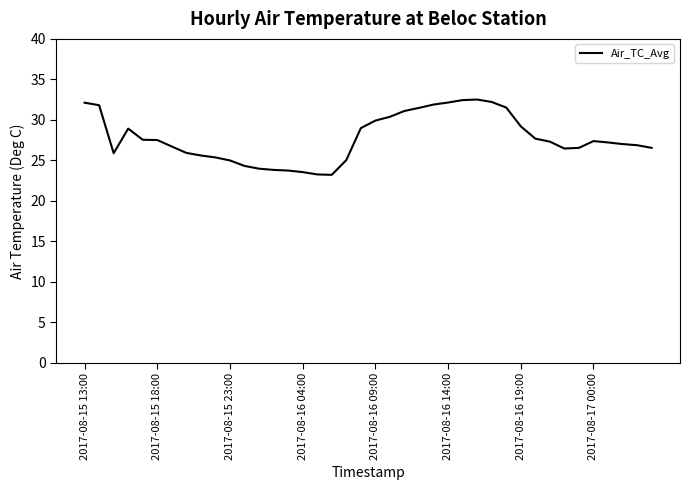

What is the maximum value shown in the chart?

32.5